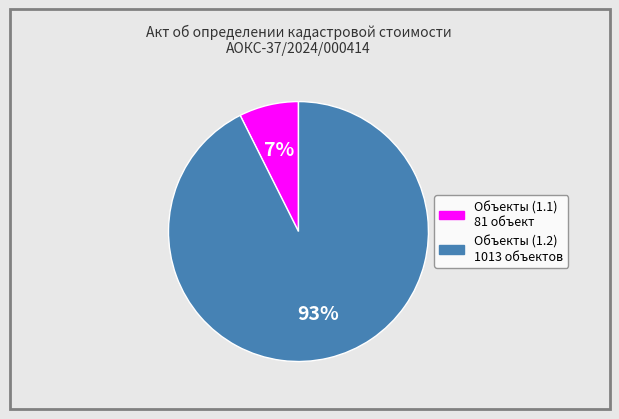

Does any single category account for the majority?

Yes